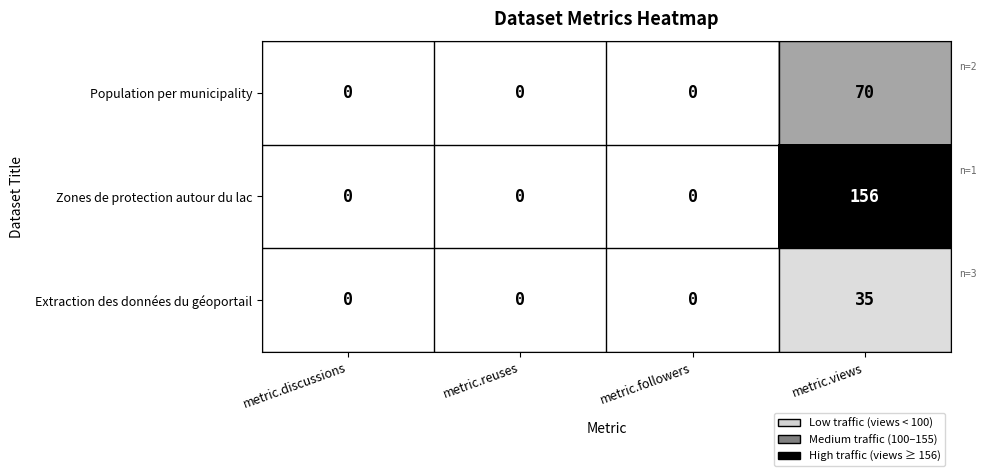

The value of Population per municipality at metric.reuses is 0. True or false?

True